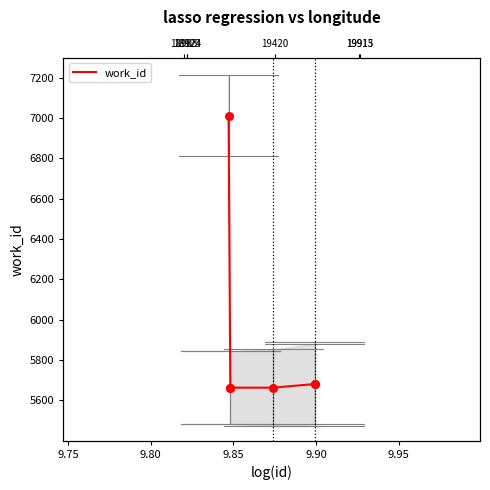

Which has a higher value, 9.80 or 9.90?

9.90